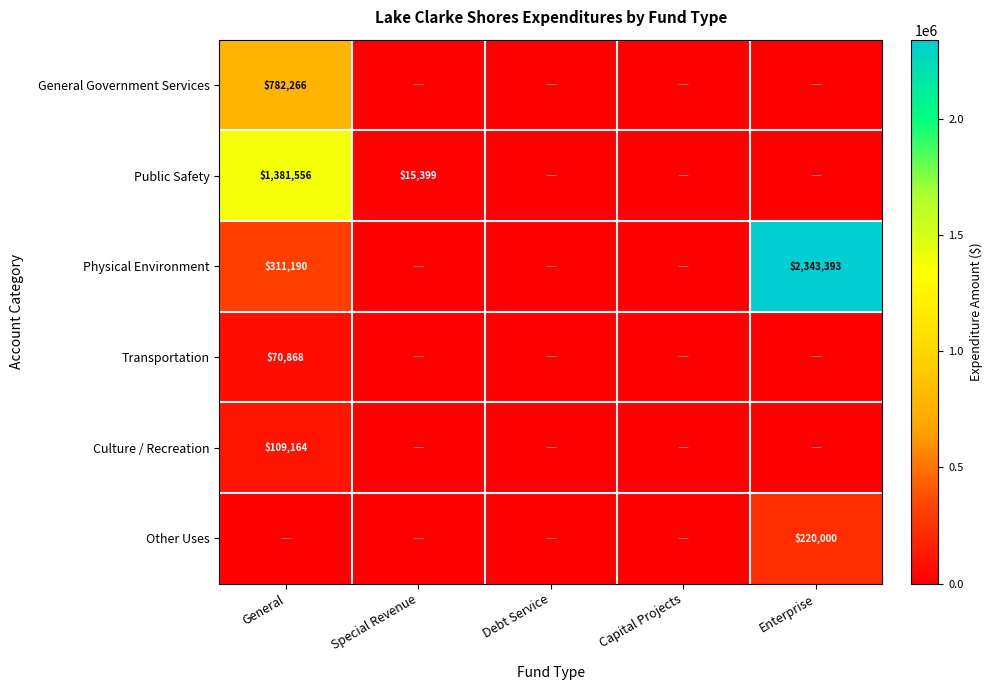

The value of Physical Environment at General is 183782. True or false?

False